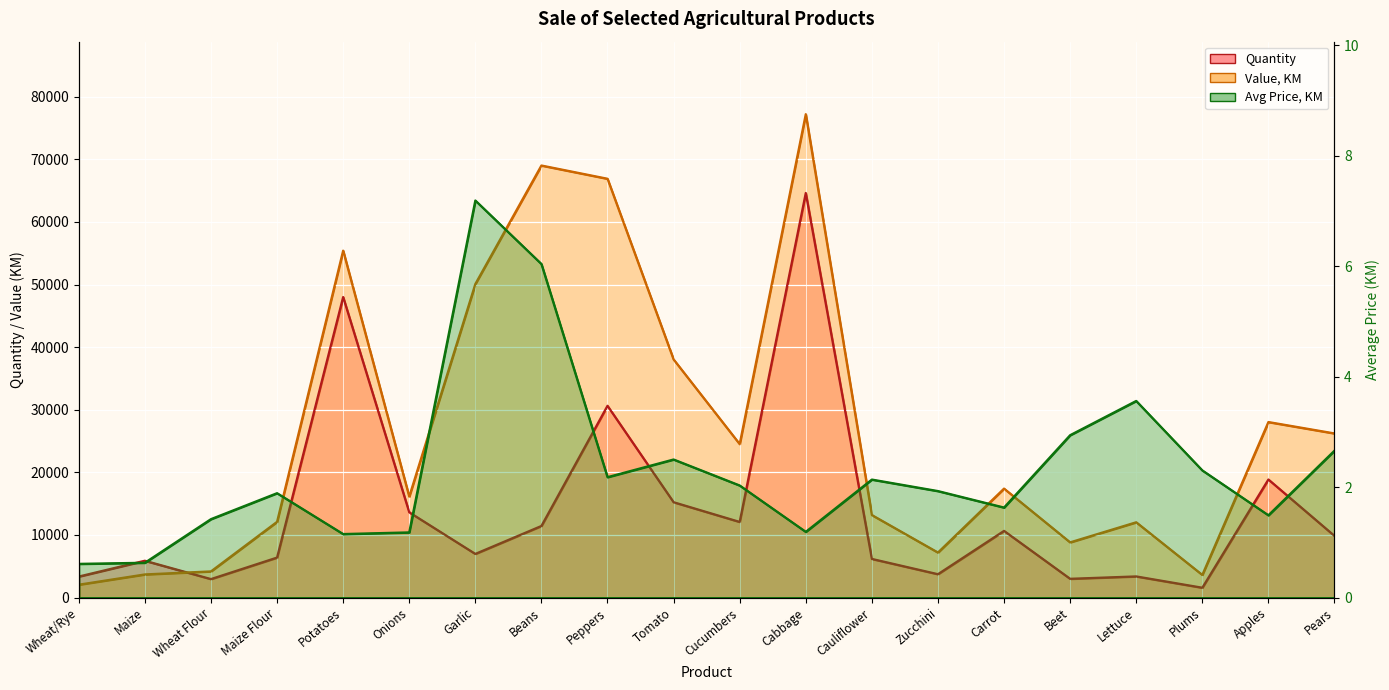

True or false: Avg Price, KM and Quantity cross at least once.

False